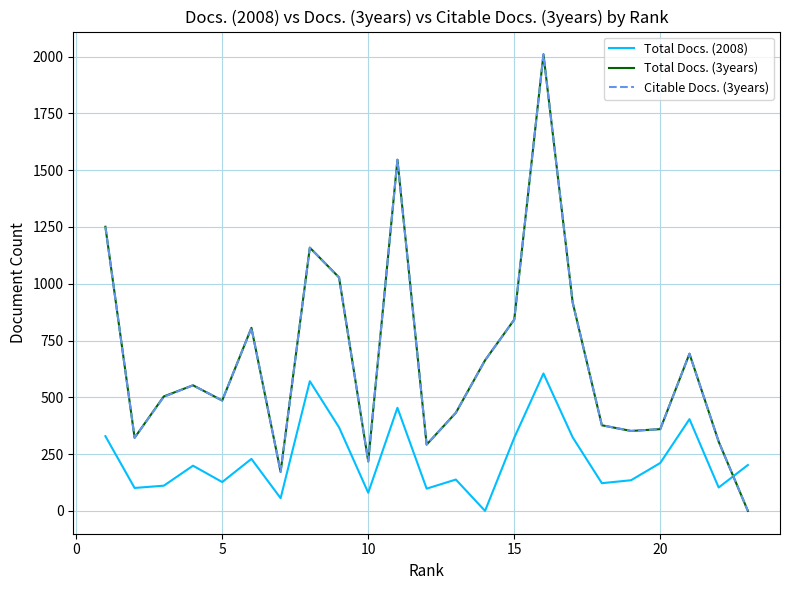

True or false: Total Docs. (2008) and Citable Docs. (3years) cross at least once.

True